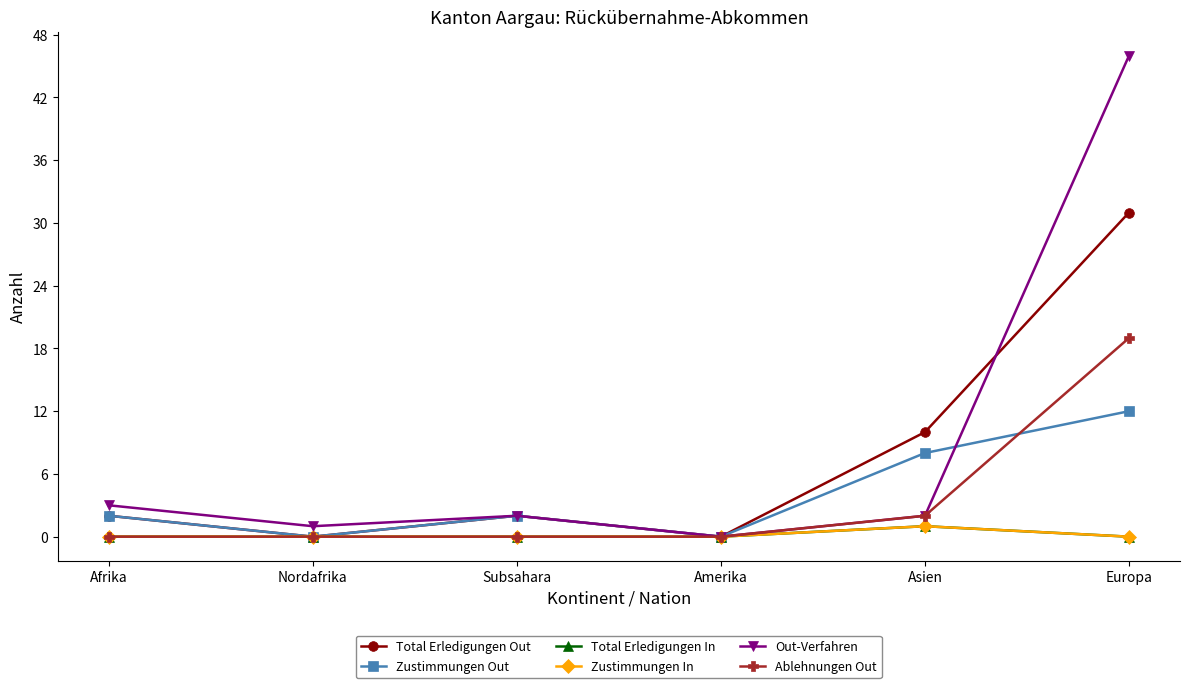

What is the average value of the Out-Verfahren series?

9